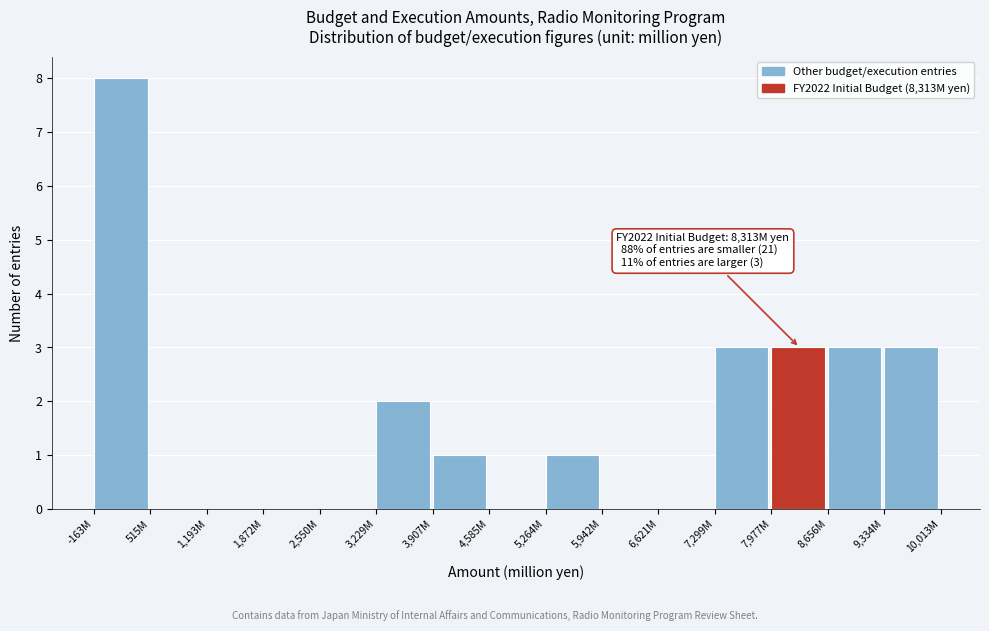

What is the maximum value shown in the chart?

8